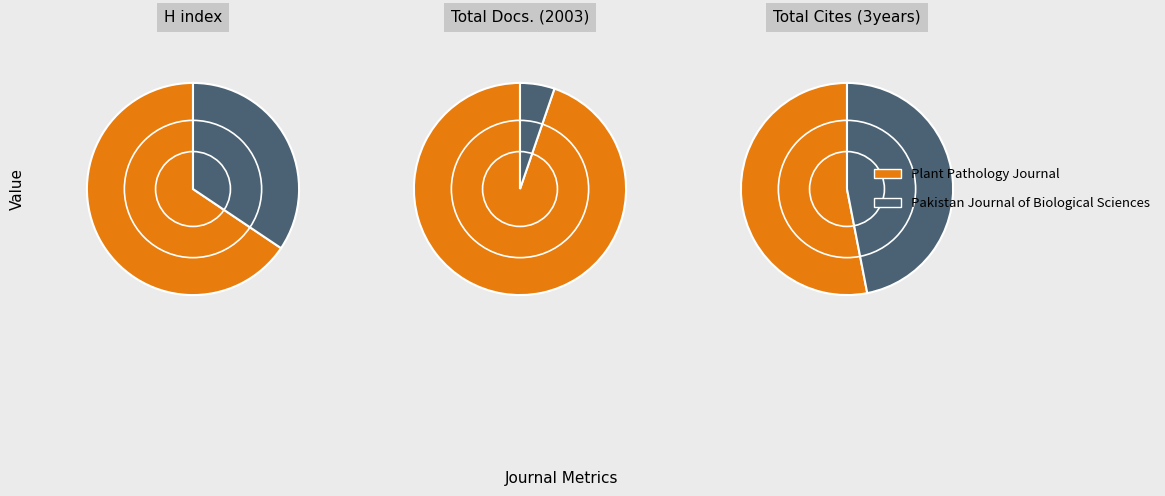

How many slices are in this pie chart?

2